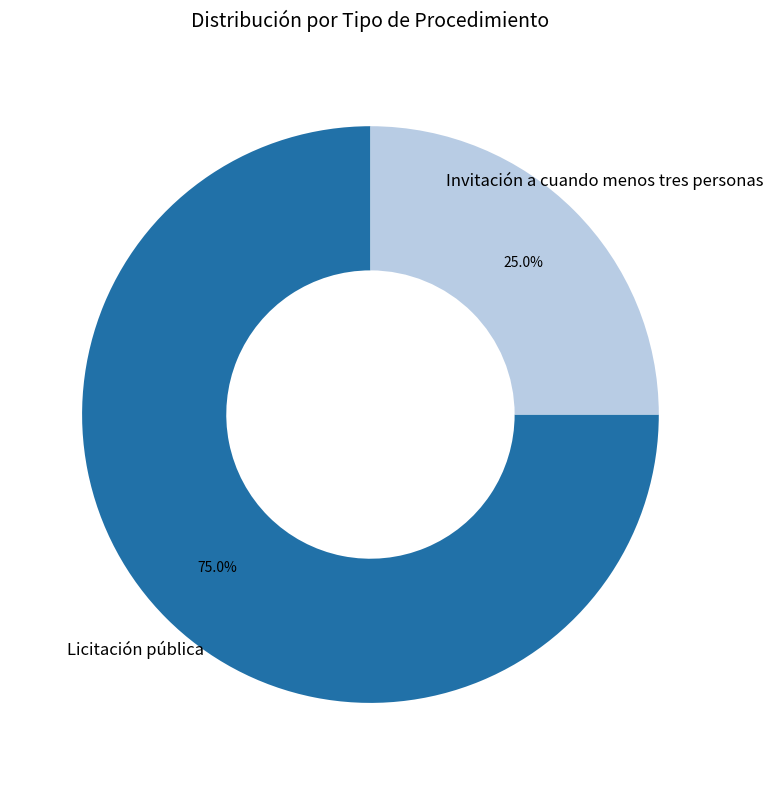

Do Invitación a cuando menos tres personas and Licitación pública together represent more than half of the pie?

Yes